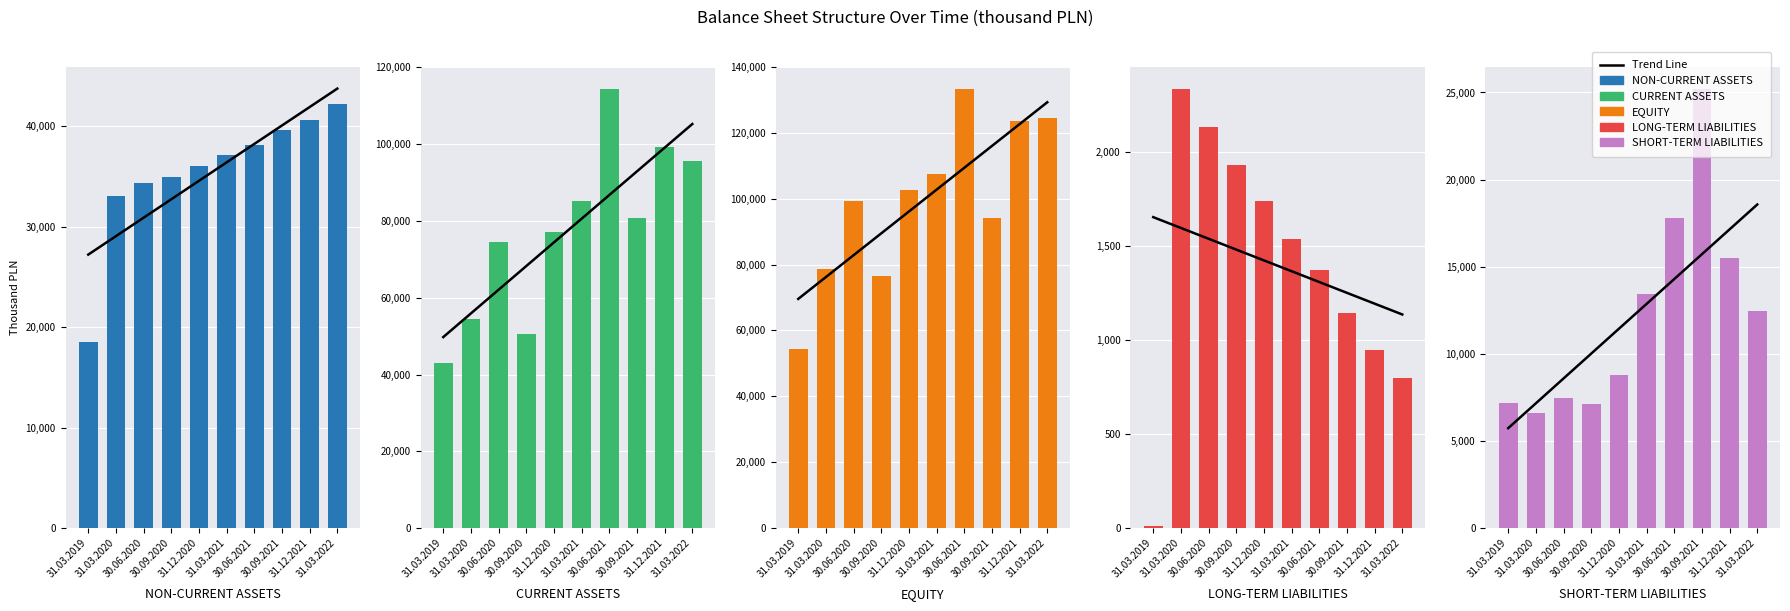

What position from the left is 31.03.2019?

1